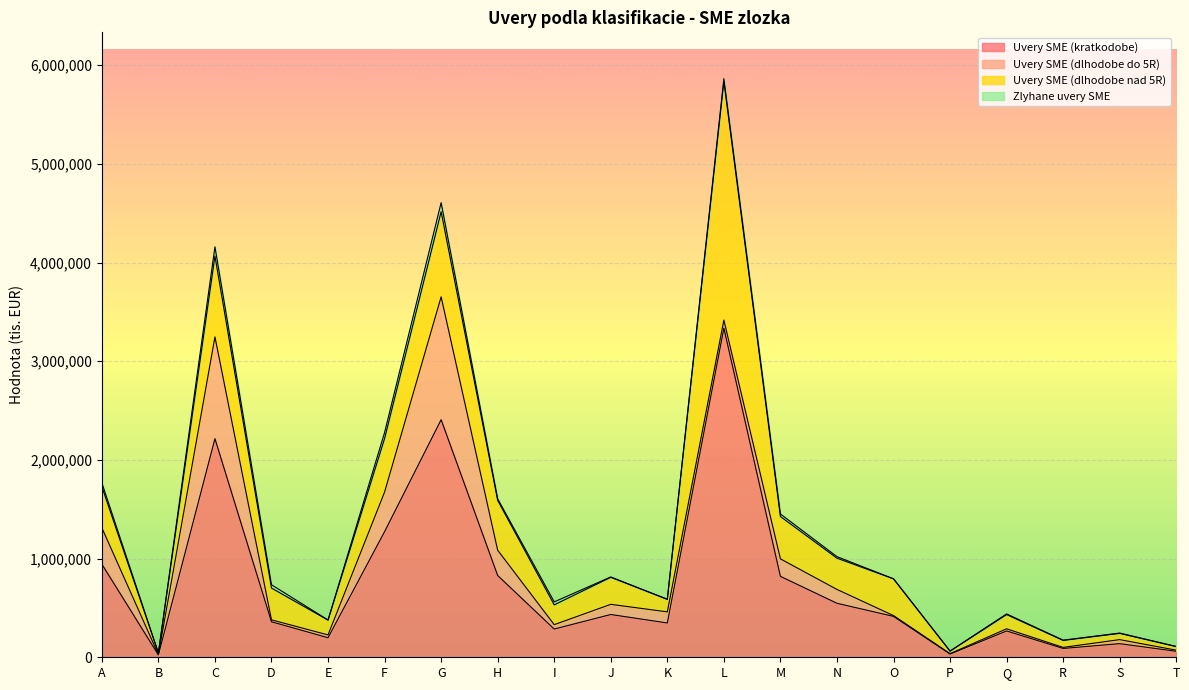

True or false: Zlyhane uvery SME and Uvery SME (kratkodobe) intersect in this chart.

False